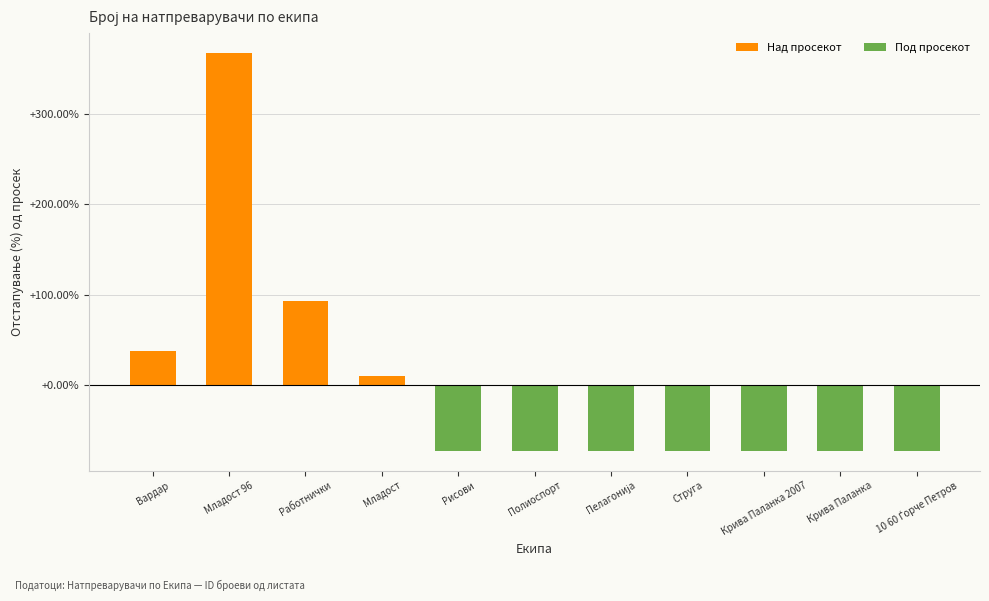

Reading left to right, list all the values displayed in this chart.

37.5	367.5	92.5	10.0	-72.5	-72.5	-72.5	-72.5	-72.5	-72.5	-72.5